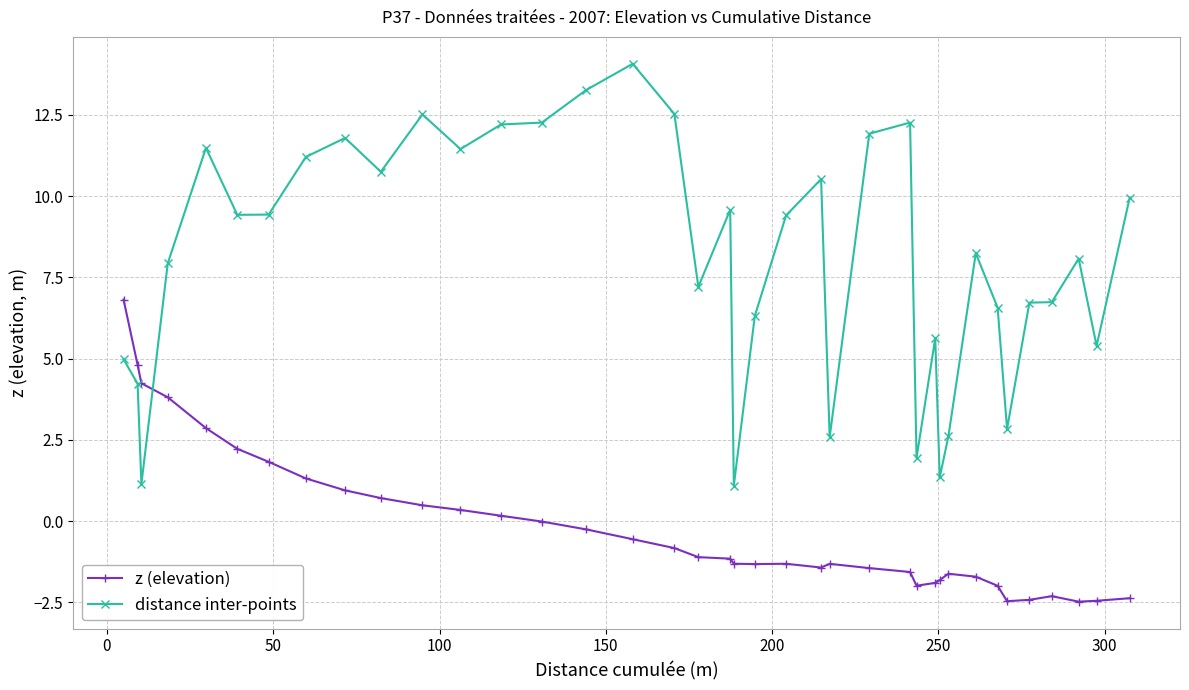

What is the value of the z (elevation) point at the 25th from the left?

-1.4